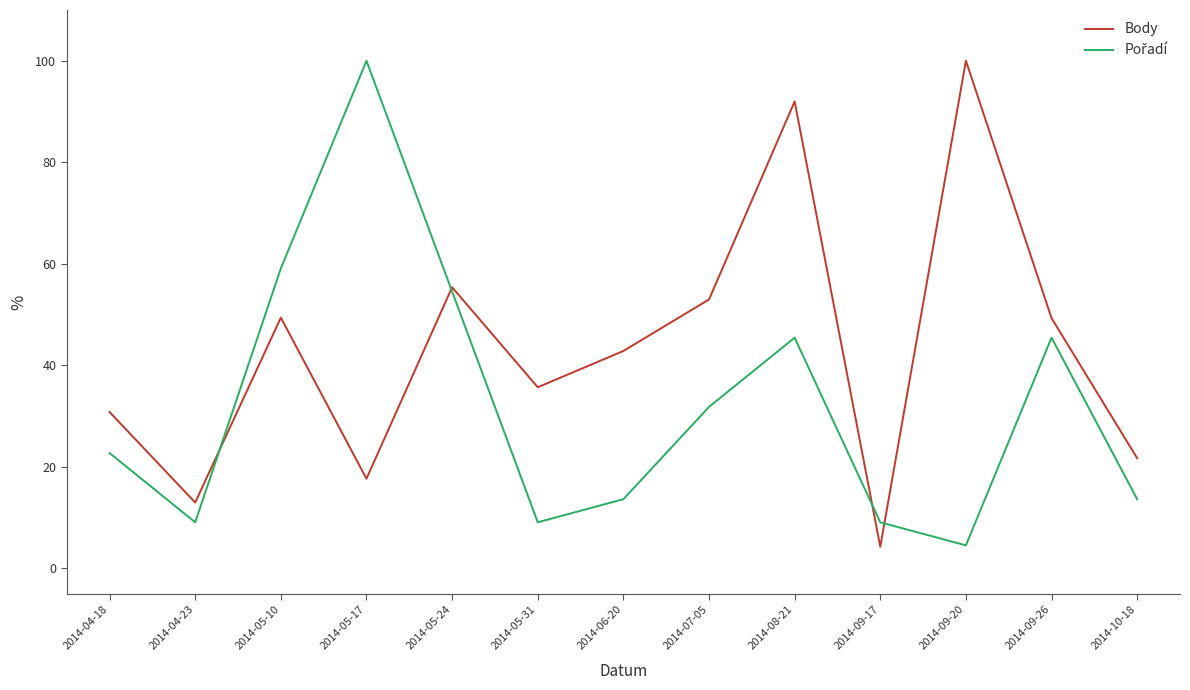

At which category is the sum across all series the highest?

2014-08-21